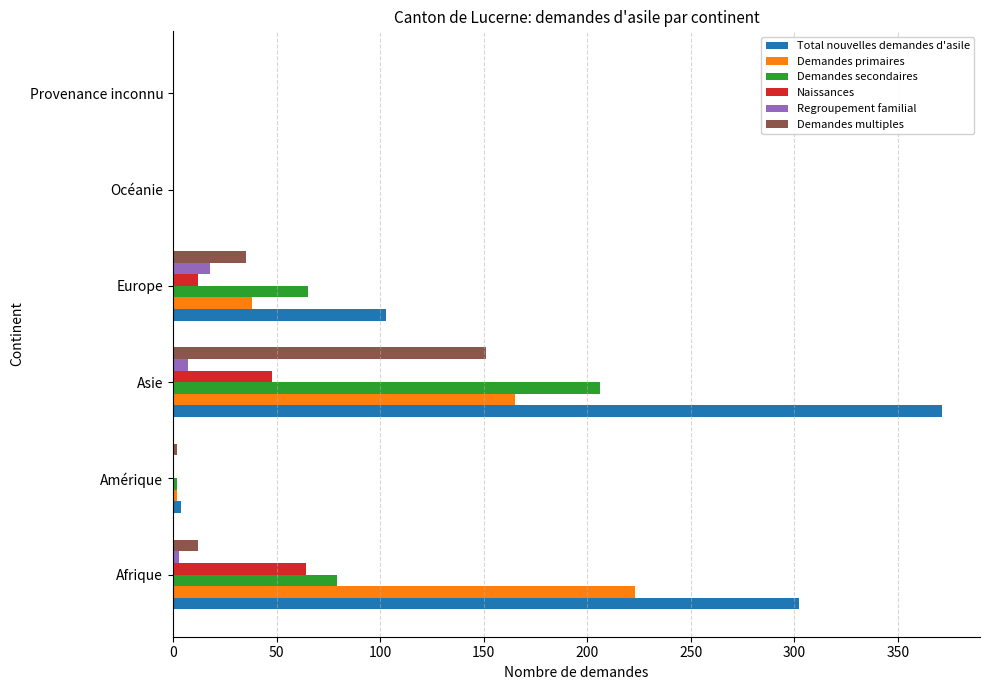

What is the maximum value shown in the chart?

371